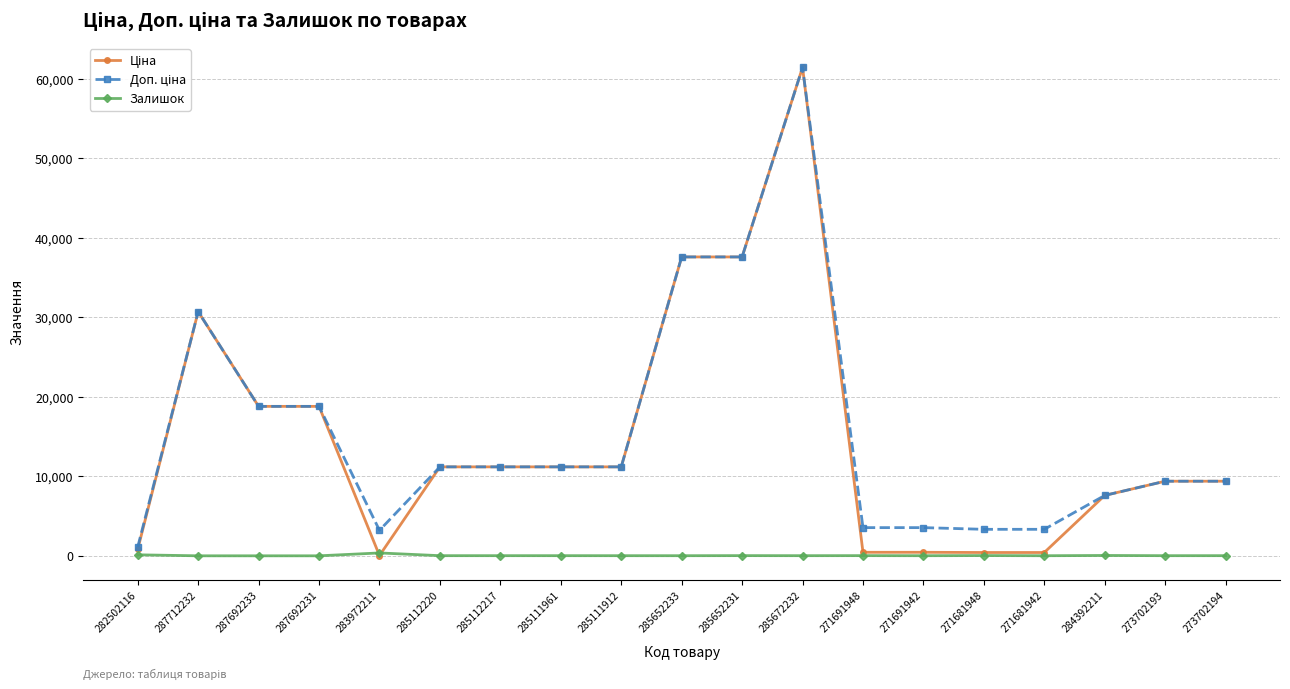

Which category has the highest value across all series?

285672232